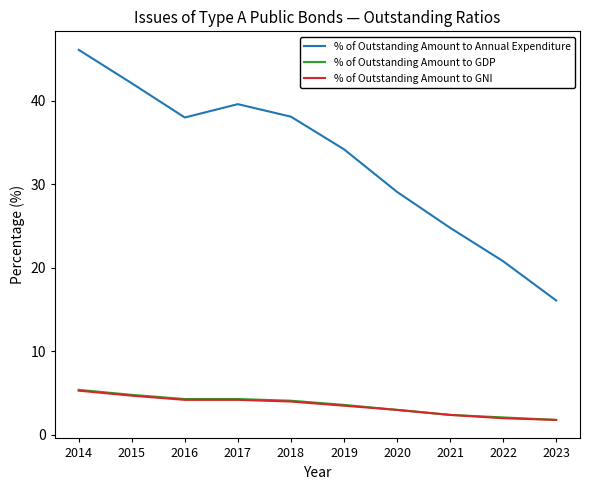

Which series has the largest range (max minus min)?

% of Outstanding Amount to Annual Expenditure